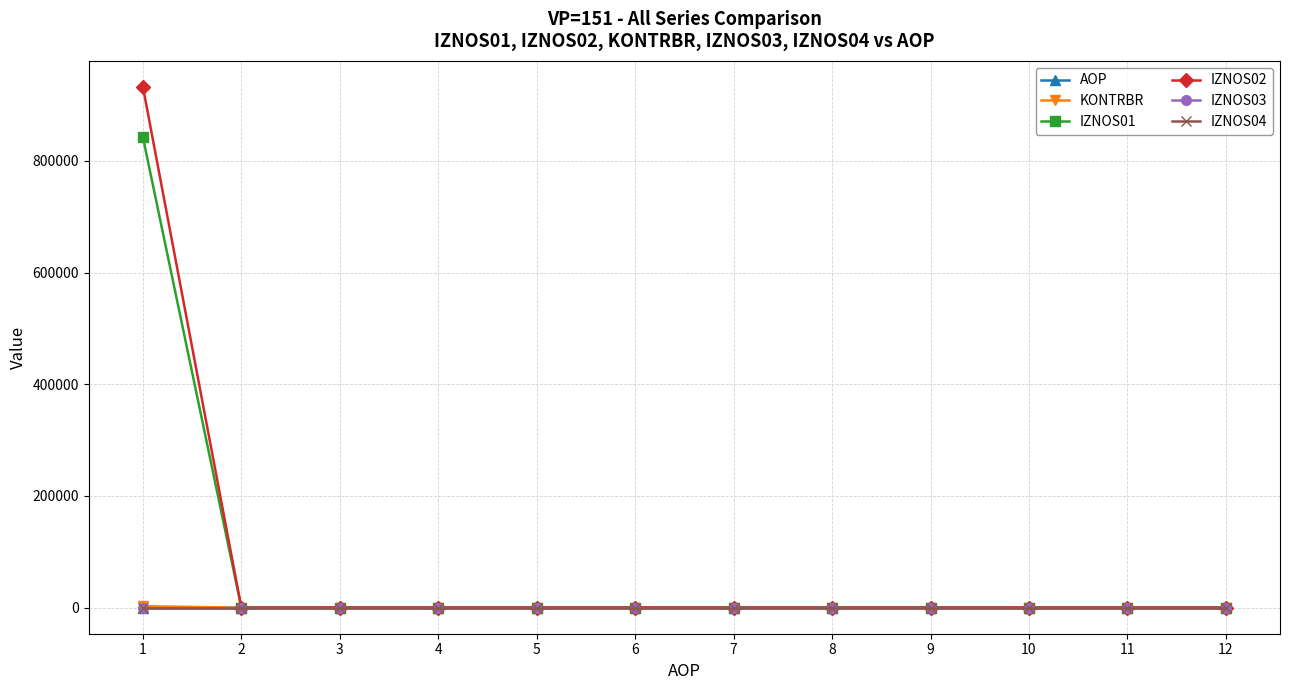

Does the chart have visible grid lines?

Yes